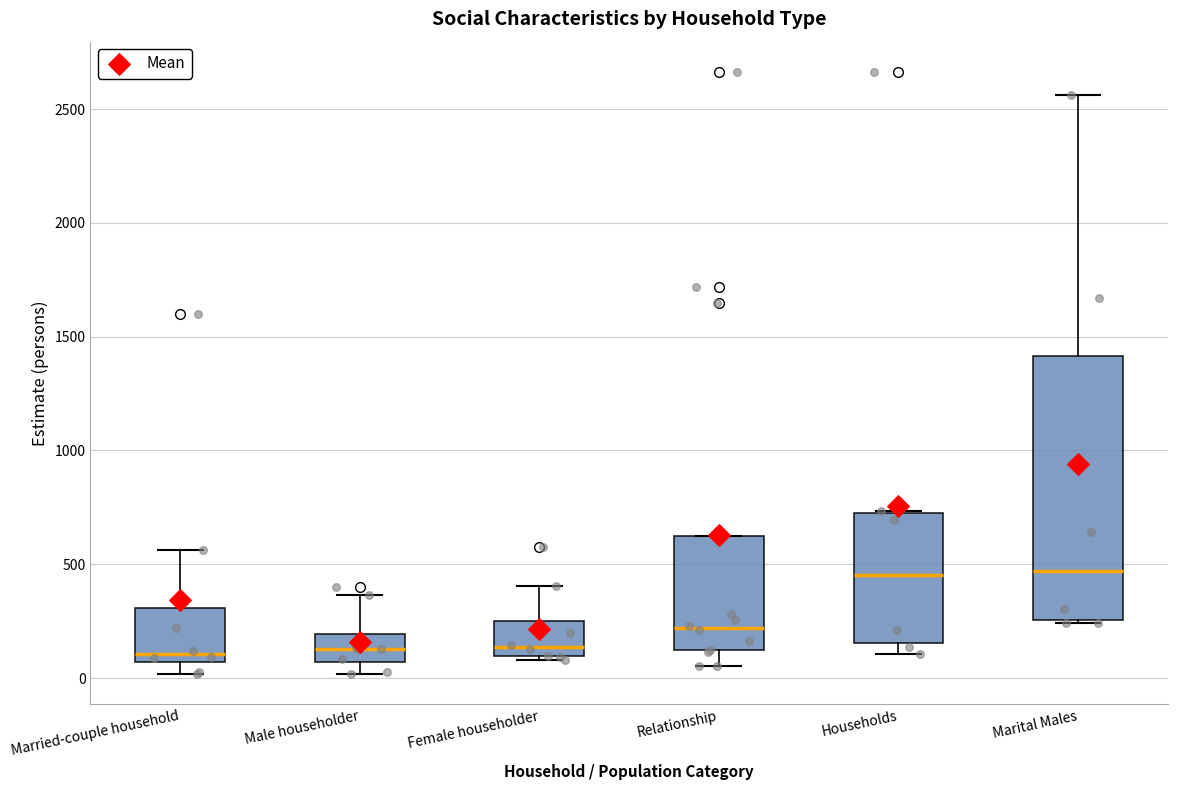

Reading left to right, read every box against the y-axis: the position of its median line, the range the box covers, and the ends of its whiskers. The values are not printed on the chart, so give them approximately, as read against the axis.

Married-couple household: median 100, box 50 to 300, whiskers 0 to 550
Male householder: median 150, box 50 to 200, whiskers 0 to 350
Female householder: median 150, box 100 to 250, whiskers 100 (just below the box's lower edge) to 400
Relationship: median 200, box 100 to 600, whiskers 50 to 600
Households: median 450, box 150 to 750, whiskers 100 to 750
Marital Males: median 450, box 250 to 1400, whiskers 250 (just below the box's lower edge) to 2550